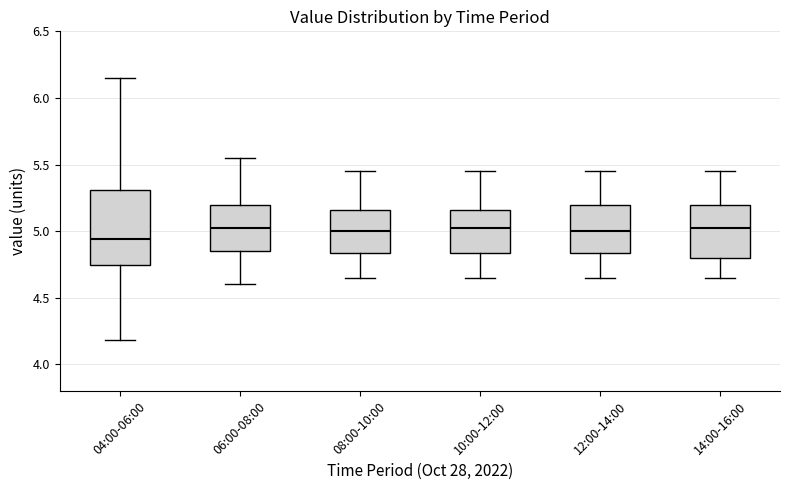

Which box is the tallest, from its lower edge to its upper edge?

04:00-06:00